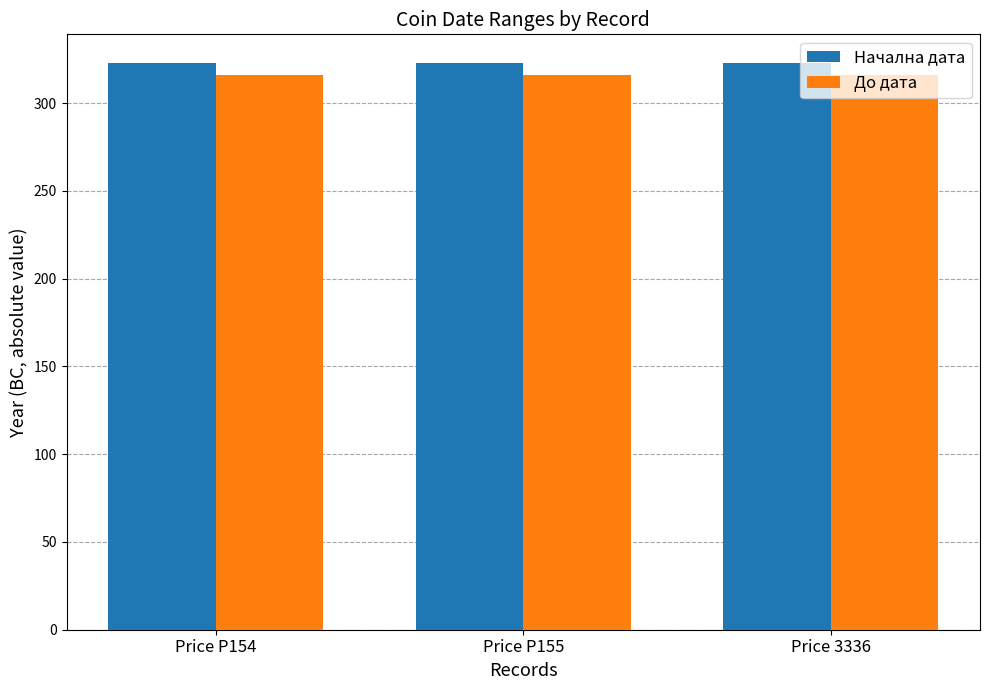

Count the number of categories in the chart.

3